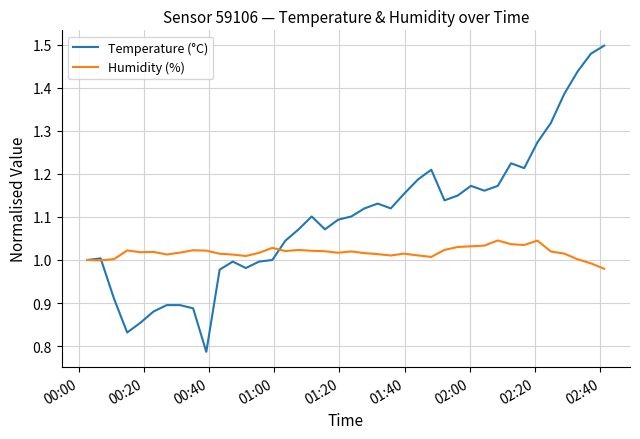

Which series has the largest total across all categories?

Temperature (°C)